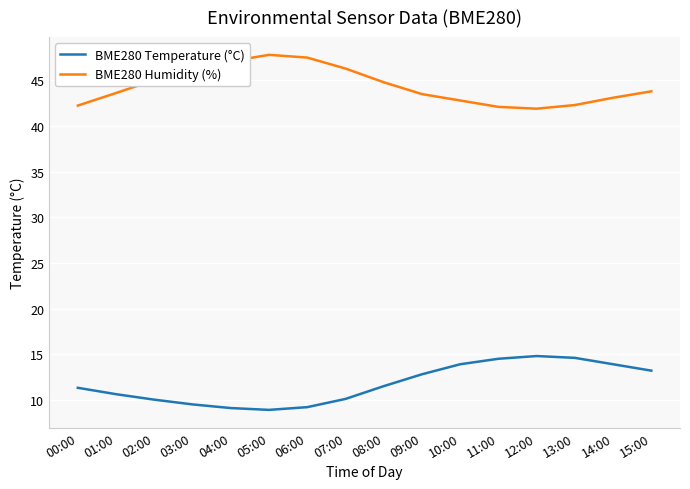

What is the lowest value of the BME280 Temperature (°C) series?

8.9